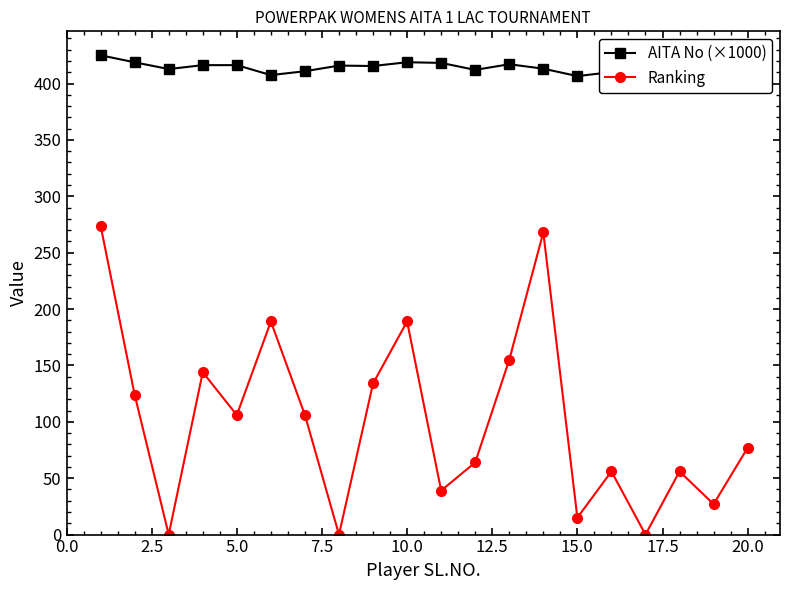

In Ranking, how many points are higher than both neighbors (excluding endpoints)?

6